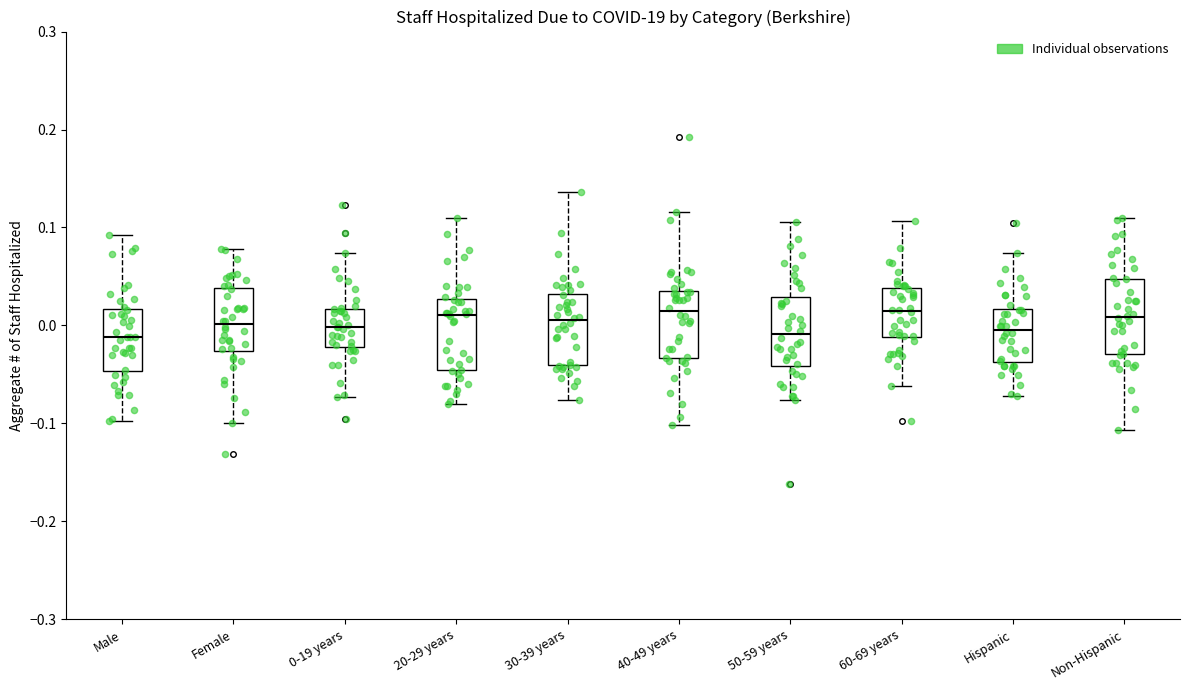

Reading left to right, read every box against the y-axis: the position of its median line, the range the box covers, and the ends of its whiskers. The values are not printed on the chart, so give them approximately, as read against the axis.

Male: median -0.01, box -0.05 to 0.02, whiskers -0.10 to 0.09
Female: median 0.00, box -0.03 to 0.04, whiskers -0.10 to 0.08
0-19 years: median 0.00, box -0.02 to 0.02, whiskers -0.07 to 0.07
20-29 years: median 0.01, box -0.05 to 0.03, whiskers -0.08 to 0.11
30-39 years: median 0.01, box -0.04 to 0.03, whiskers -0.08 to 0.14
40-49 years: median 0.01, box -0.03 to 0.04, whiskers -0.10 to 0.12
50-59 years: median -0.01, box -0.04 to 0.03, whiskers -0.08 to 0.11
60-69 years: median 0.01, box -0.01 to 0.04, whiskers -0.06 to 0.11
Hispanic: median 0.00, box -0.04 to 0.02, whiskers -0.07 to 0.07
Non-Hispanic: median 0.01, box -0.03 to 0.05, whiskers -0.11 to 0.11